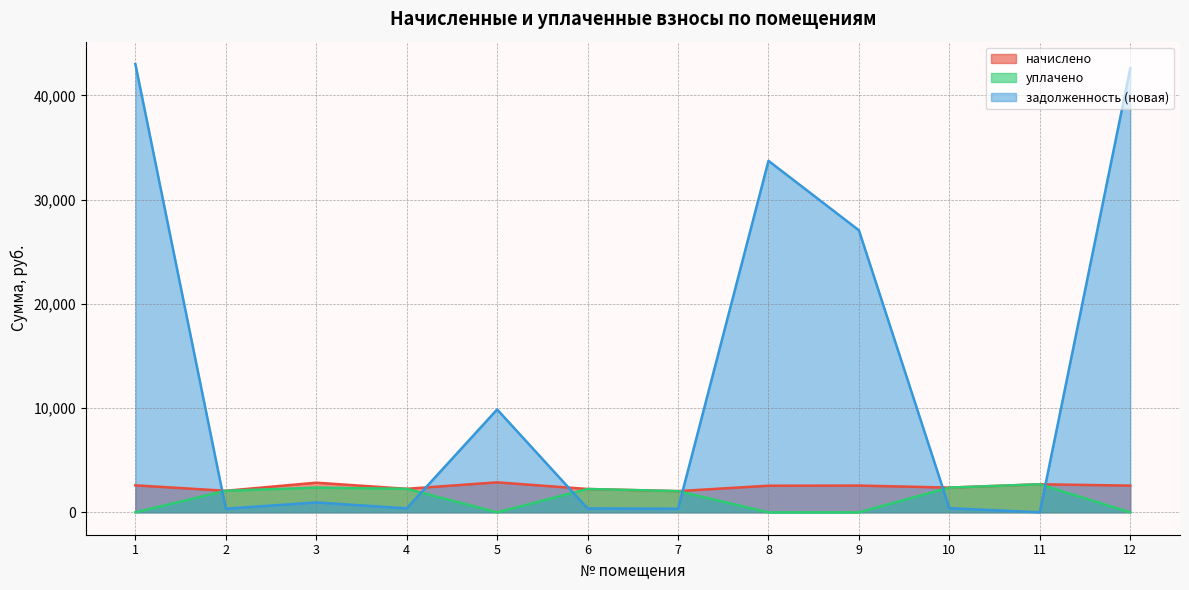

What is the difference between the задолженность (новая) values at 7 and 10?

56.5